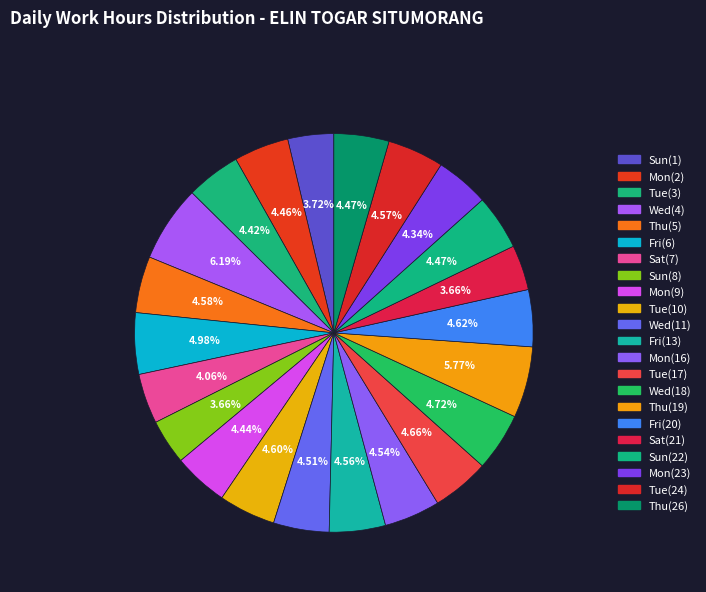

How many slices are in this pie chart?

22